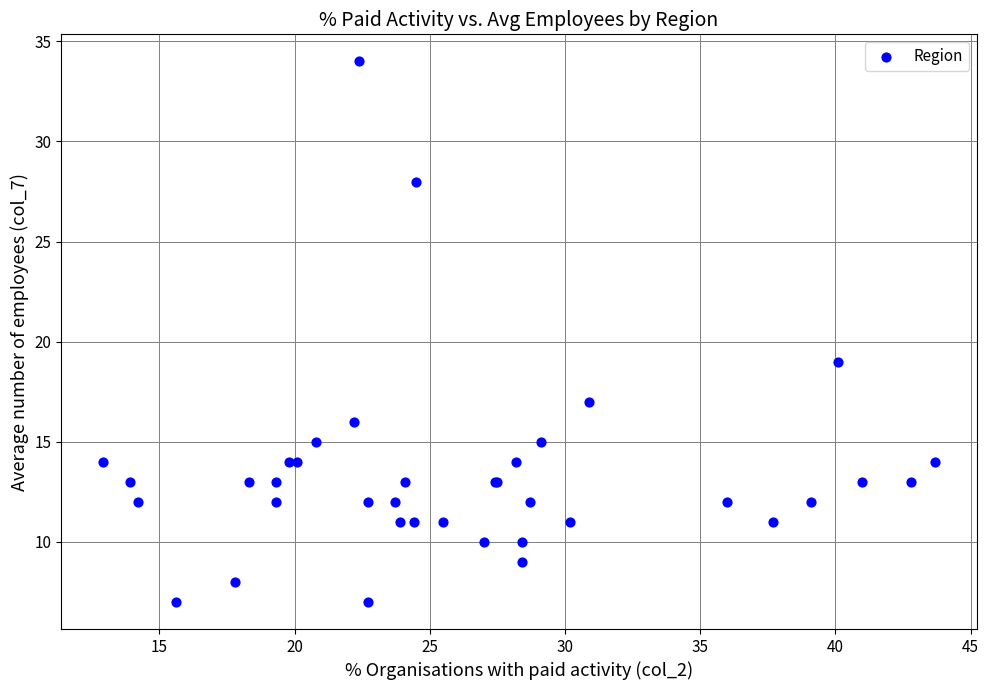

What Y value in the scatter plot is closest to 20?

19